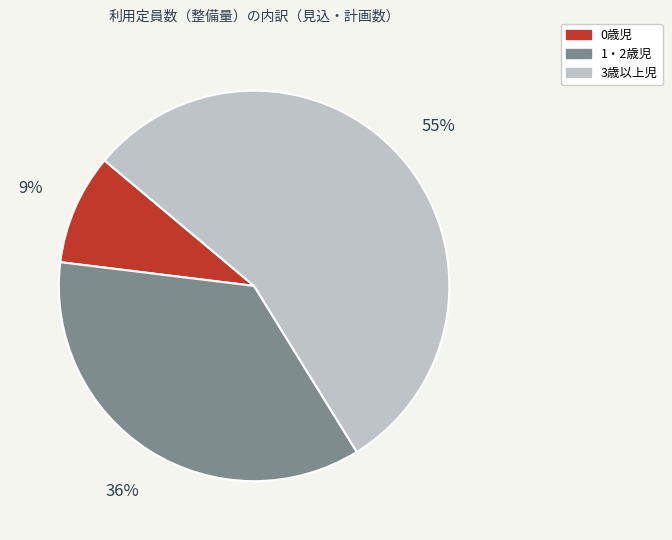

Do 3歳以上児 and 0歳児 together represent more than half of the pie?

Yes